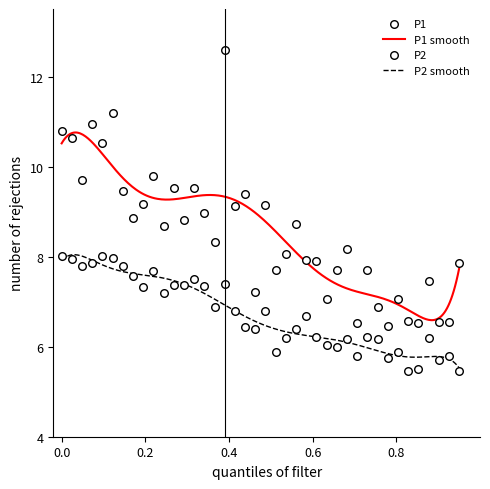

True or false: P1 smooth and P2 smooth intersect in this chart.

False